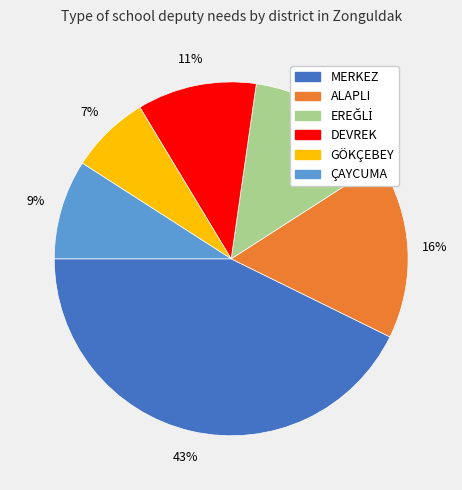

Does GÖKÇEBEY account for over 50% of the chart?

No